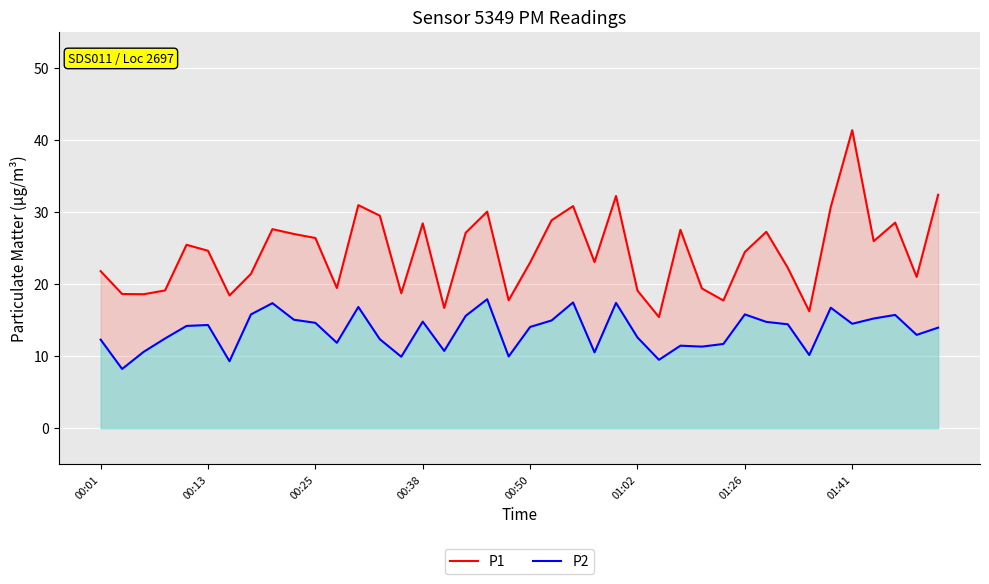

Is it true that P2 equals 17.3 at 8?

True